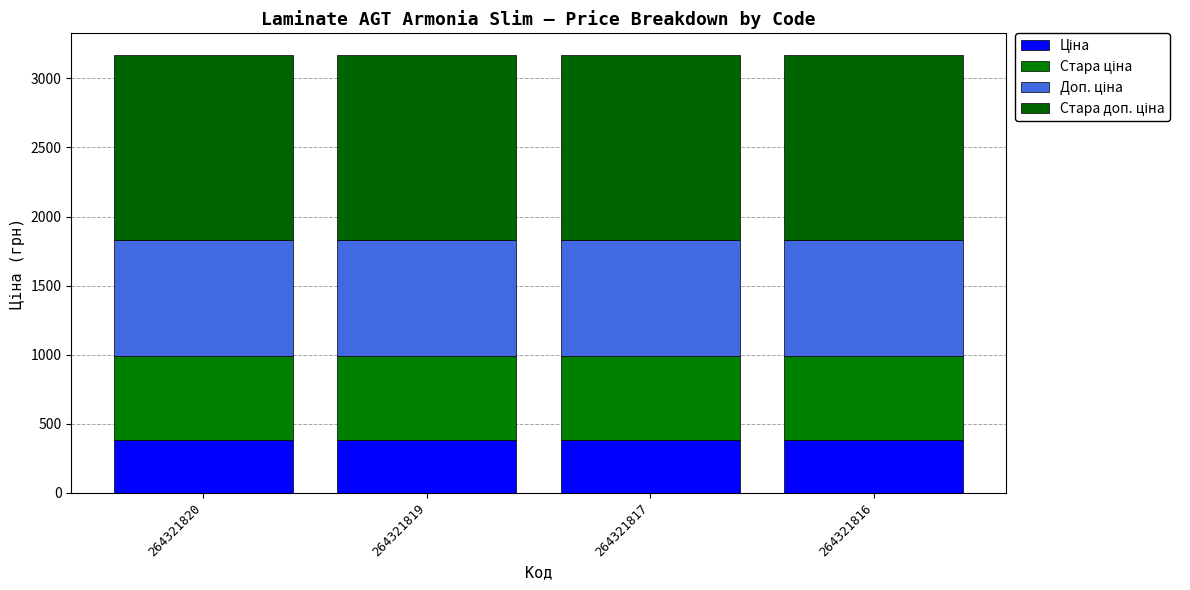

What is the value of the Ціна bar at the 3rd from the left?

382.9